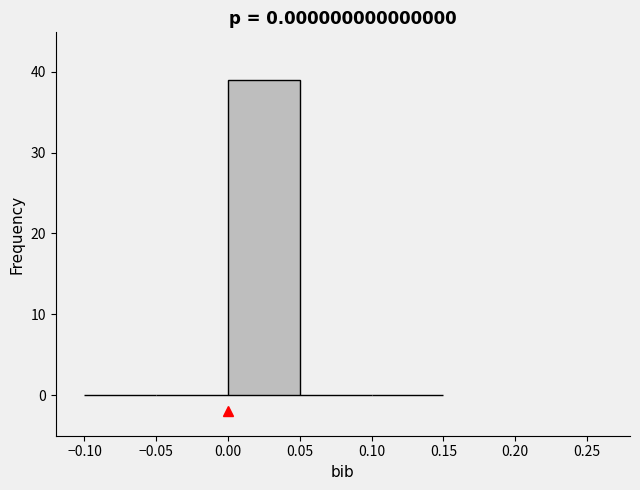

Which range on the x-axis has the tallest bar?

0.00 to 0.05